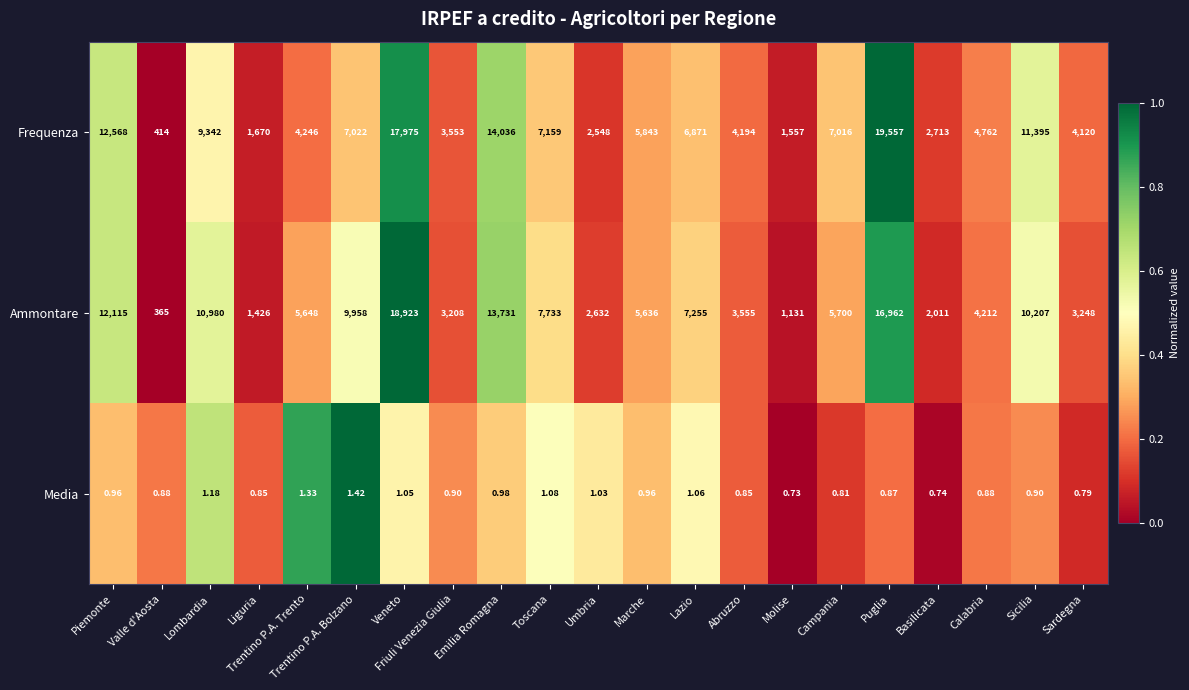

How many categories are shown in the chart?

21